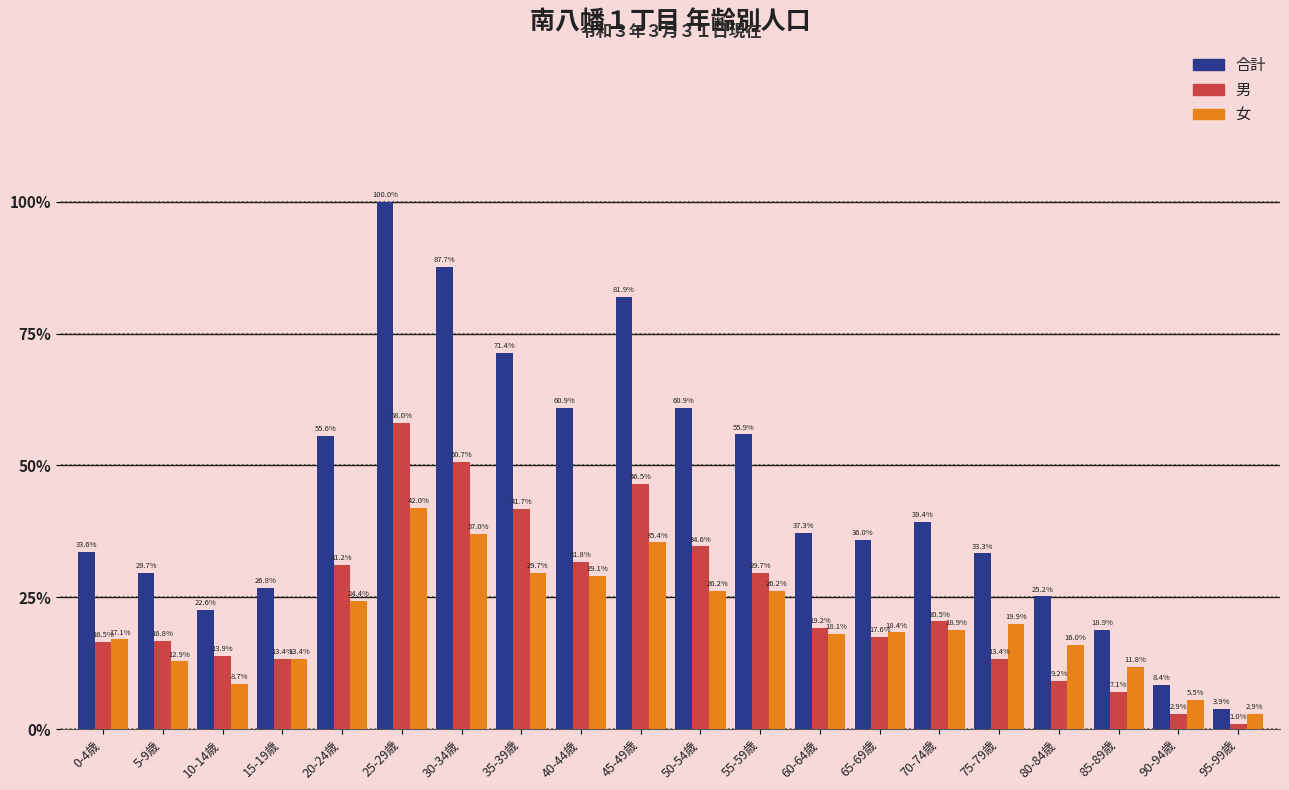

Which series has the largest range (max minus min)?

合計